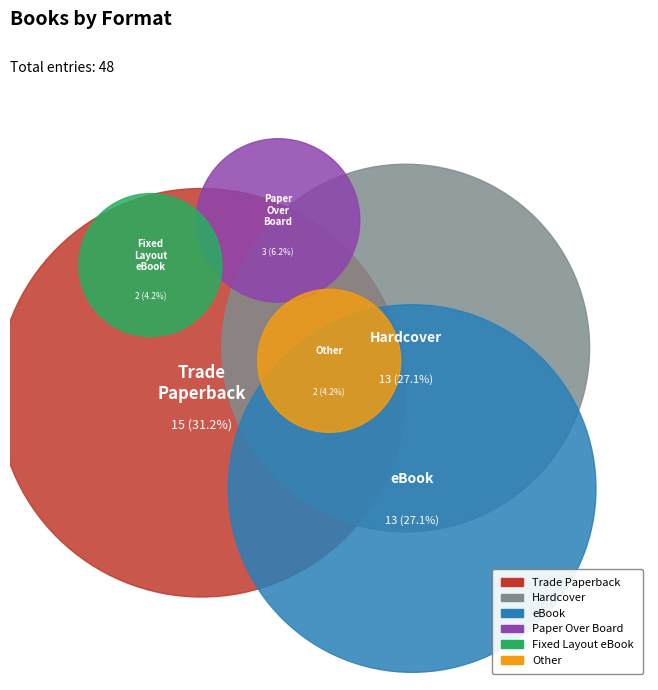

To the nearest percent, what is the difference between the Paper Over Board and Hardcover slice percentages?

21%